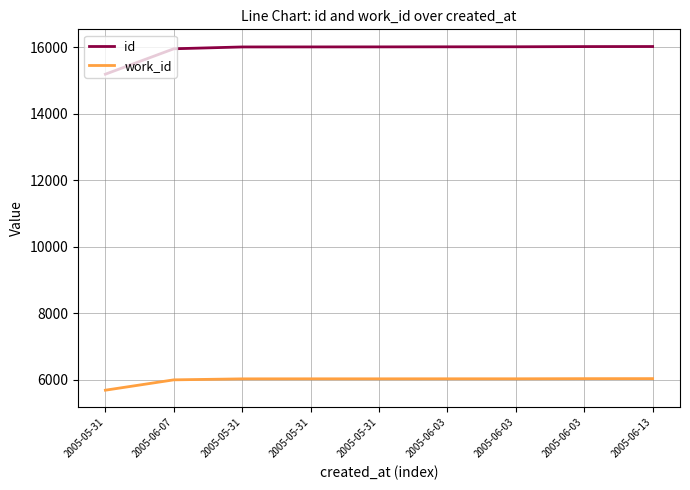

How many distinct data groups are displayed?

2